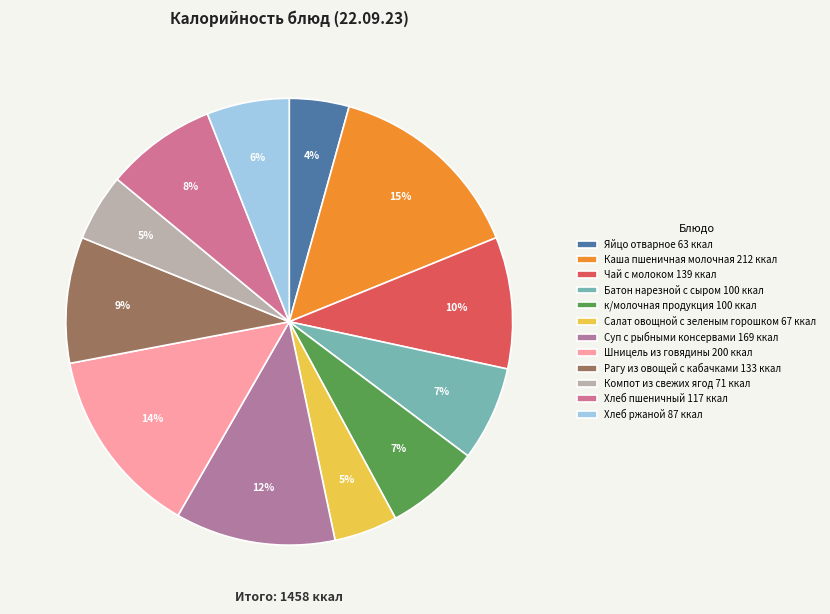

What is the total percentage of Компот из свежих ягод and Хлеб пшеничный?

12.9%